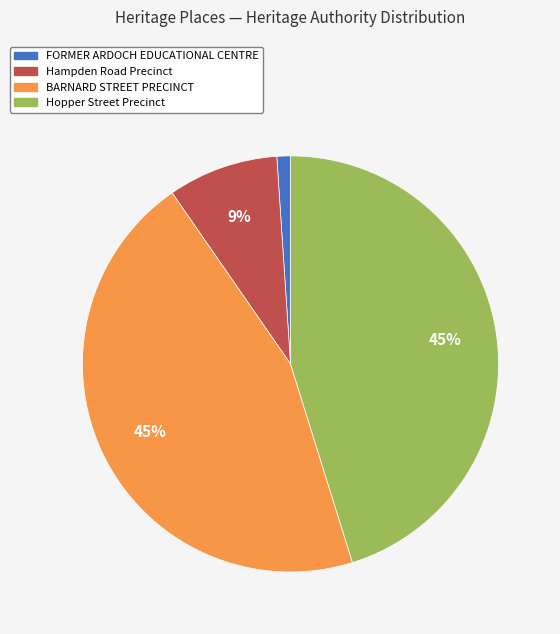

To the nearest percent, what is the difference between the largest and smallest slice percentages?

44%